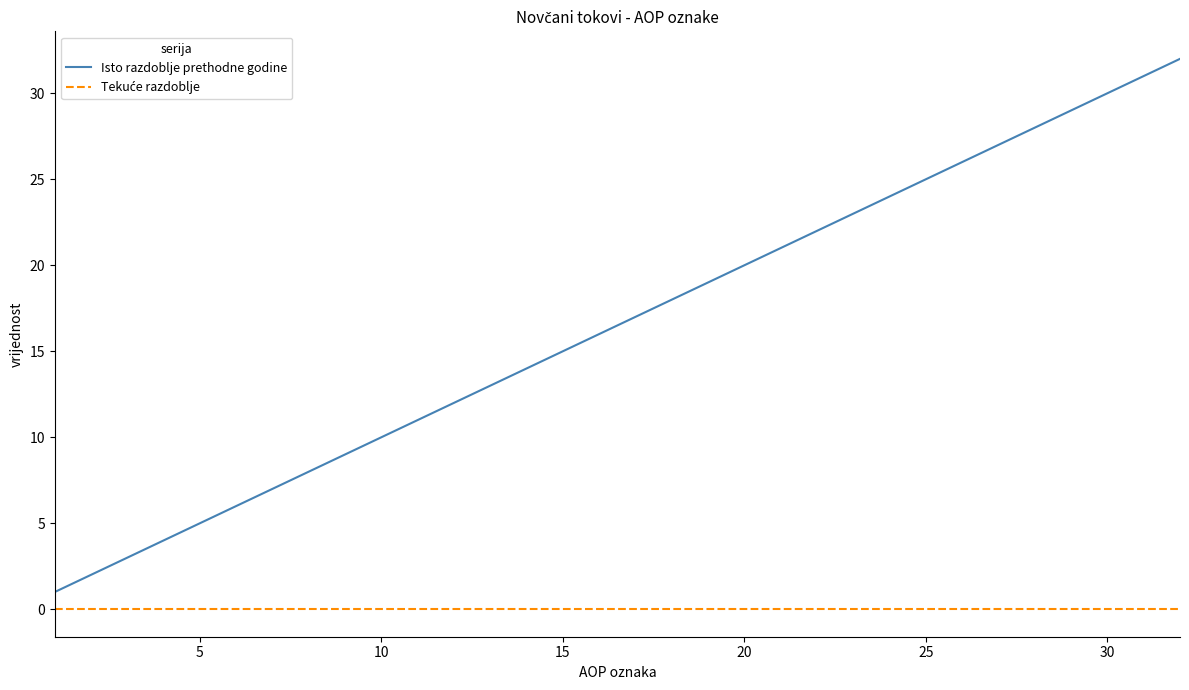

What is the difference between the maximum and minimum values in the Isto razdoblje prethodne godine series?

31